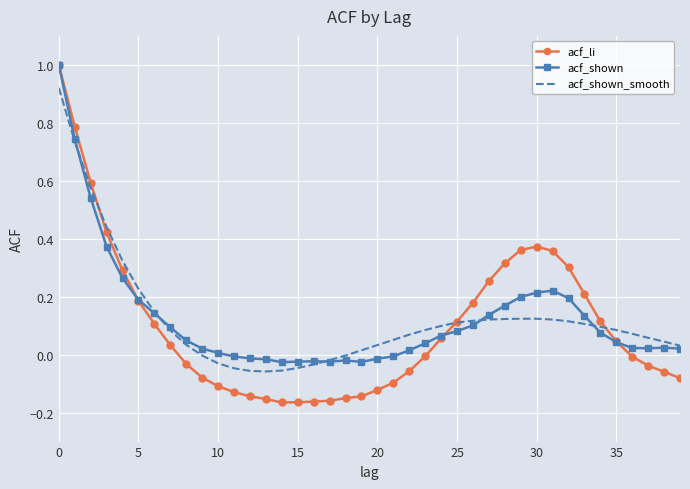

Which series has the largest range (max minus min)?

acf_li